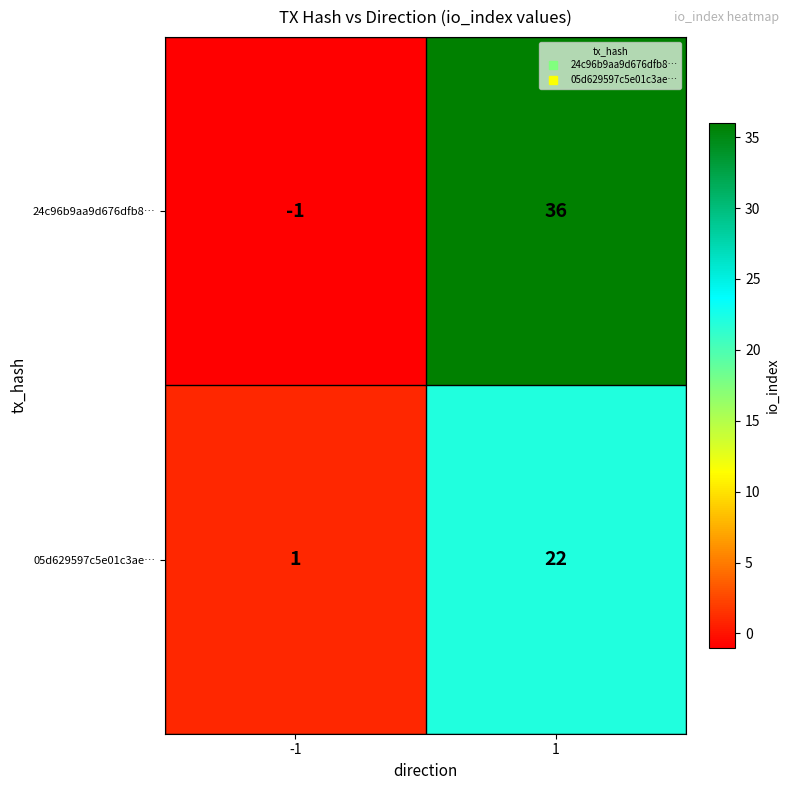

Which series changed the most between -1 and 1?

24c96b9aa9d676dfb8…